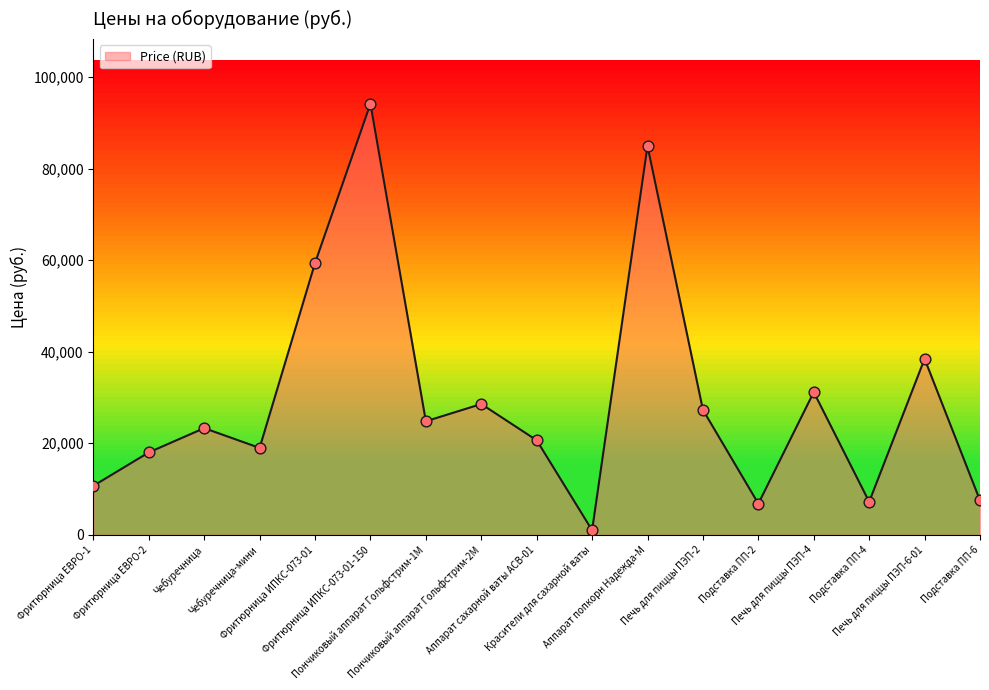

What is the change in value from Фритюрница ИПКС-073-01 to Печь для пиццы ПЭП-2?

-32097